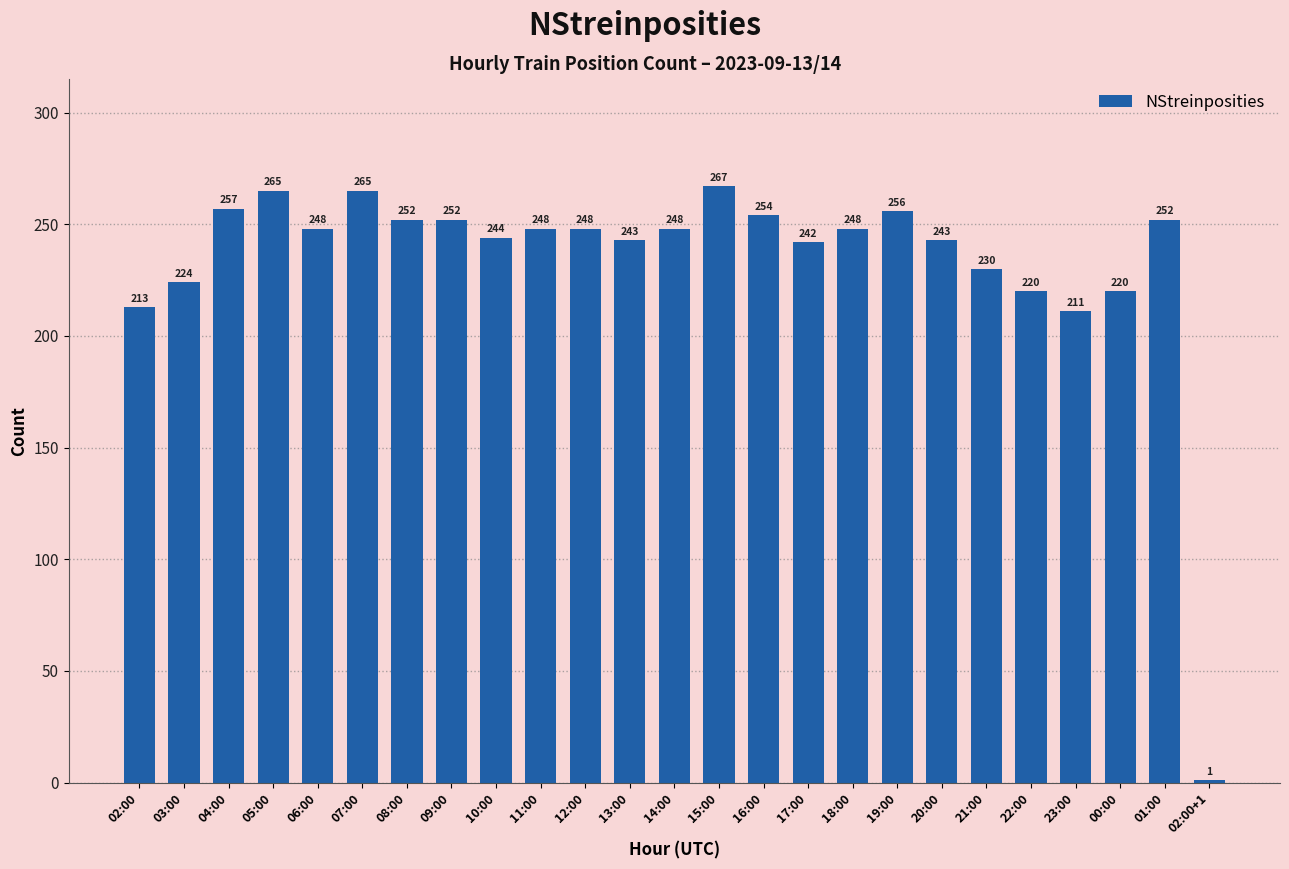

The value at 22:00 is 128. True or false?

False